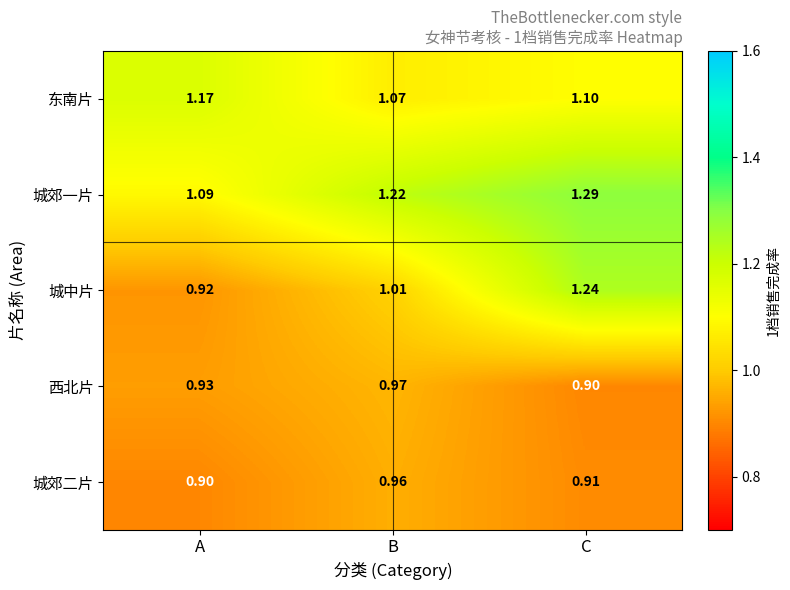

Which series changed the most between A and B?

城郊一片